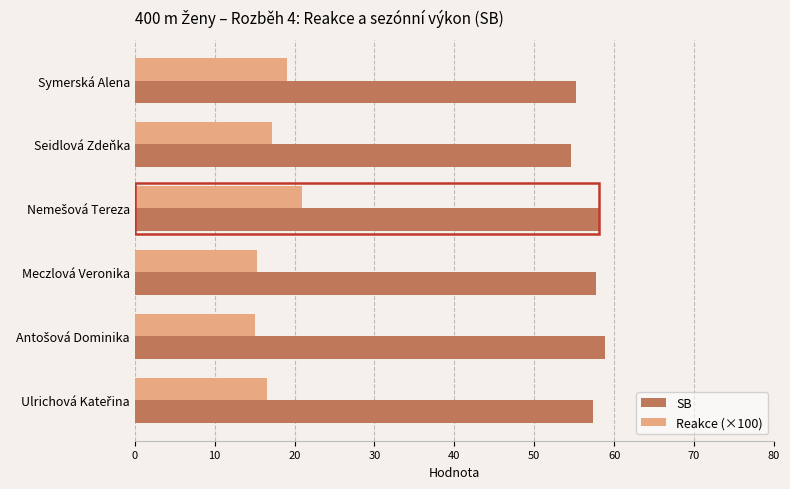

Which series has the largest total across all categories?

SB